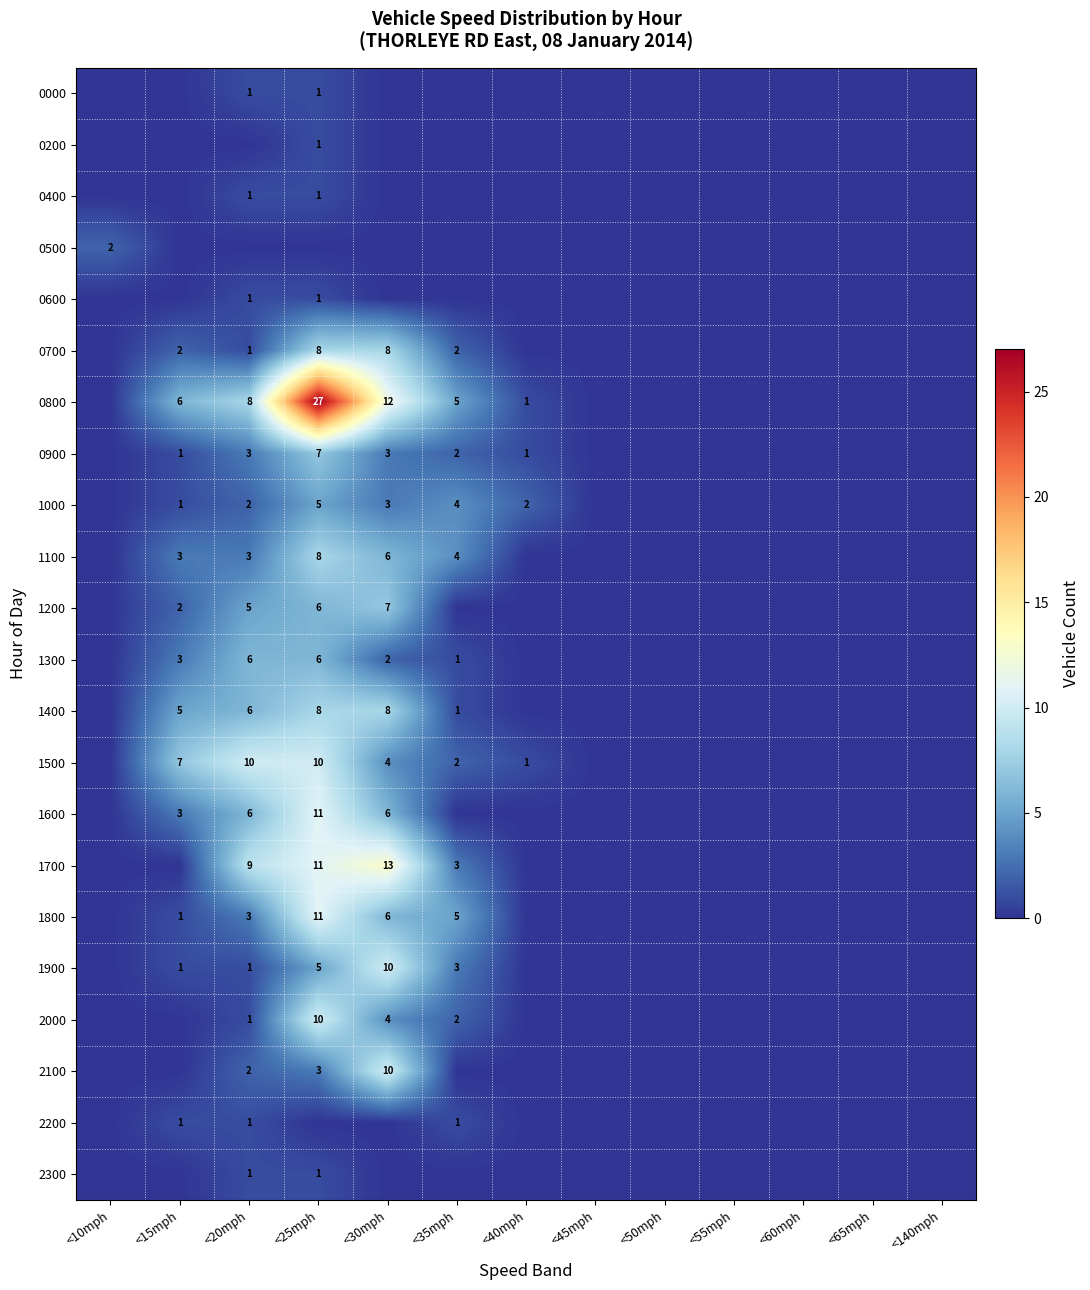

Where is 0200 nearest to the value 0?

<10mph